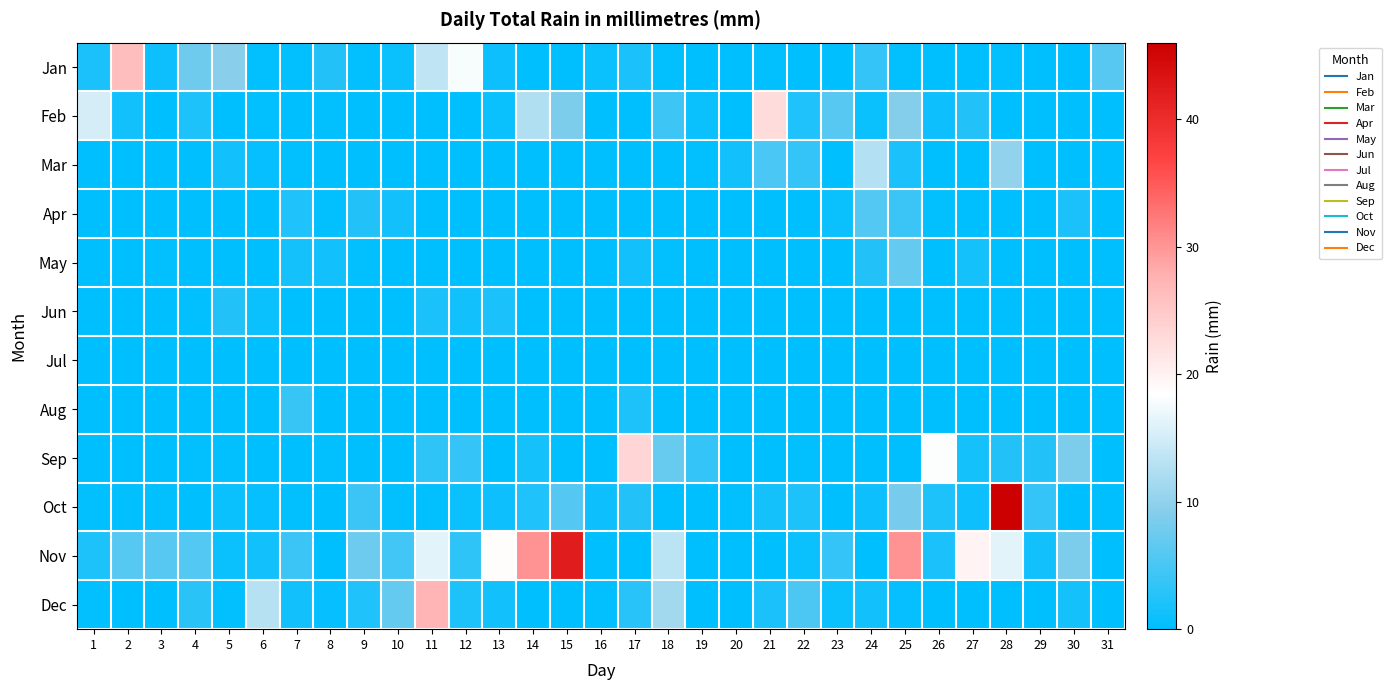

Reading left to right, extract all data points from this chart.

Jan: 1=1.8	2=26.2	3=1.0	4=7.6	5=9.4	6=0.2	7=0.2	8=2.5	9=0.2	10=0.8	11=13.5	12=17.8	13=1.0	14=0.0	15=0.0	16=0.8	17=1.8	18=0.2	19=0.0	20=0.0	21=0.2	22=0.0	23=0.0	24=3.6	25=0.2	26=0.0	27=0.0	28=0.2	29=0.0	30=0.0	31=6.1
Feb: 1=15.2	2=1.3	3=0.0	4=2.0	5=0.0	6=0.2	7=0.0	8=0.2	9=0.0	10=0.0	11=0.0	12=0.0	13=0.8	14=12.4	15=8.6	16=0.0	17=0.0	18=4.3	19=0.8	20=0.0	21=22.6	22=2.3	23=6.1	24=0.8	25=9.1	26=1.0	27=2.5	28=0.0	29=0.0	30=0.0	31=0.0
Mar: 1=0.0	2=0.0	3=0.0	4=0.0	5=1.3	6=0.5	7=0.2	8=0.0	9=0.0	10=0.0	11=0.0	12=0.0	13=0.0	14=0.0	15=0.0	16=0.0	17=0.0	18=0.0	19=0.2	20=1.3	21=5.1	22=3.6	23=0.0	24=12.7	25=1.8	26=0.0	27=0.0	28=10.2	29=0.0	30=0.0	31=0.0
Apr: 1=0.0	2=0.0	3=0.0	4=0.0	5=0.0	6=0.0	7=2.3	8=0.2	9=2.5	10=1.3	11=0.0	12=0.0	13=0.0	14=0.0	15=0.0	16=0.0	17=0.0	18=0.0	19=0.0	20=0.0	21=0.0	22=0.0	23=0.8	24=5.6	25=4.1	26=0.2	27=0.0	28=0.0	29=0.0	30=1.8	31=0.0
May: 1=0.0	2=0.0	3=0.2	4=0.0	5=0.0	6=0.0	7=1.5	8=1.3	9=0.2	10=0.0	11=0.0	12=0.0	13=0.0	14=0.0	15=0.0	16=0.0	17=1.3	18=0.2	19=0.0	20=0.0	21=0.0	22=0.0	23=0.0	24=2.5	25=6.9	26=0.0	27=1.5	28=0.0	29=0.0	30=0.0	31=0.0
Jun: 1=0.0	2=0.0	3=0.0	4=0.2	5=2.5	6=0.8	7=0.0	8=0.0	9=0.0	10=0.0	11=1.8	12=1.3	13=1.8	14=0.0	15=0.0	16=0.0	17=0.0	18=0.0	19=0.0	20=0.0	21=0.0	22=0.0	23=0.0	24=0.0	25=0.0	26=0.0	27=0.0	28=0.0	29=0.0	30=0.0	31=0.0
Jul: 1=0.0	2=0.0	3=0.0	4=0.0	5=0.0	6=0.0	7=0.0	8=0.0	9=0.0	10=0.0	11=0.0	12=0.0	13=0.0	14=0.0	15=0.0	16=0.0	17=0.0	18=0.0	19=0.0	20=0.0	21=0.0	22=0.0	23=0.0	24=0.0	25=0.0	26=0.0	27=0.0	28=0.0	29=0.0	30=0.0	31=0.0
Aug: 1=0.0	2=0.0	3=0.0	4=0.0	5=0.0	6=0.0	7=3.8	8=0.0	9=0.0	10=0.0	11=0.0	12=0.0	13=0.0	14=0.0	15=0.0	16=0.0	17=2.0	18=0.0	19=0.0	20=0.0	21=0.0	22=0.0	23=0.0	24=0.0	25=0.0	26=0.0	27=0.0	28=0.0	29=0.0	30=0.0	31=0.0
Sep: 1=0.0	2=0.0	3=0.0	4=0.2	5=0.2	6=0.0	7=0.0	8=0.2	9=0.0	10=0.0	11=3.3	12=3.6	13=0.0	14=1.5	15=0.0	16=0.0	17=23.4	18=7.1	19=3.6	20=0.0	21=0.0	22=0.2	23=0.0	24=0.0	25=0.0	26=18.3	27=1.5	28=2.5	29=2.5	30=8.6	31=0.0
Oct: 1=0.2	2=0.2	3=0.2	4=0.0	5=0.8	6=0.5	7=0.2	8=0.0	9=4.1	10=0.2	11=0.2	12=0.8	13=1.0	14=2.3	15=5.8	16=1.0	17=2.5	18=0.0	19=0.0	20=0.2	21=1.5	22=2.0	23=0.0	24=1.0	25=8.1	26=2.0	27=1.0	28=46.0	29=3.6	30=0.0	31=0.0
Nov: 1=2.0	2=6.1	3=6.1	4=5.6	5=0.8	6=1.3	7=4.1	8=0.0	9=7.4	10=4.6	11=16.3	12=3.3	13=18.8	14=30.2	15=42.2	16=0.0	17=0.0	18=13.2	19=0.0	20=0.0	21=0.0	22=0.8	23=3.6	24=0.0	25=30.2	26=1.8	27=19.8	28=16.3	29=1.3	30=8.6	31=0.0
Dec: 1=0.2	2=0.0	3=0.0	4=3.0	5=0.2	6=12.9	7=1.3	8=0.5	9=2.3	10=6.9	11=27.2	12=2.0	13=1.3	14=0.0	15=0.0	16=0.2	17=2.8	18=11.4	19=0.0	20=0.0	21=1.8	22=5.3	23=0.8	24=1.3	25=0.5	26=0.0	27=0.0	28=0.0	29=0.0	30=1.5	31=0.0